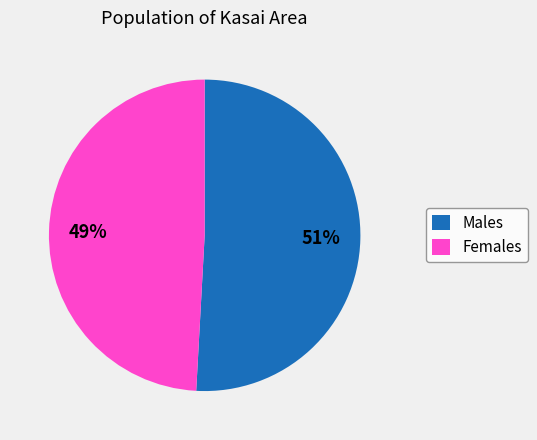

Combined, do Males and Females account for over 50%?

Yes